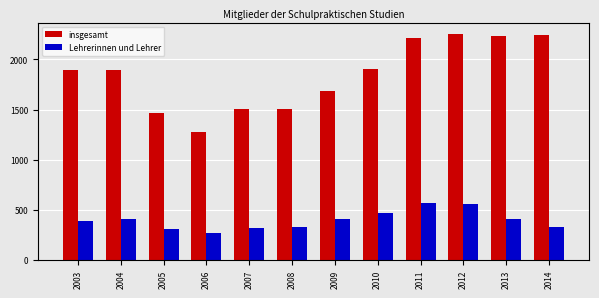

List the series in order of their peak value, lowest first.

Lehrerinnen und Lehrer, insgesamt